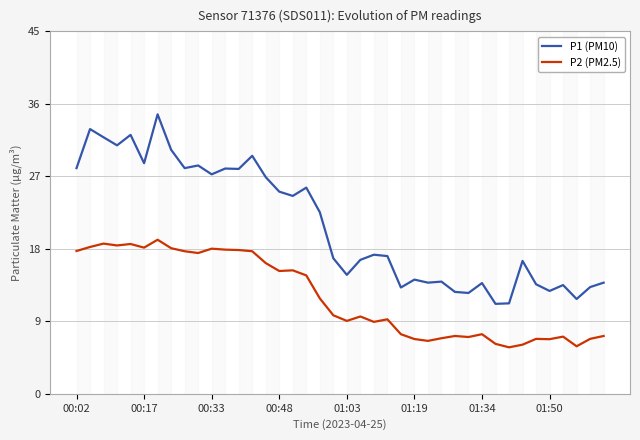

True or false: P2 (PM2.5) and P1 (PM10) intersect in this chart.

False